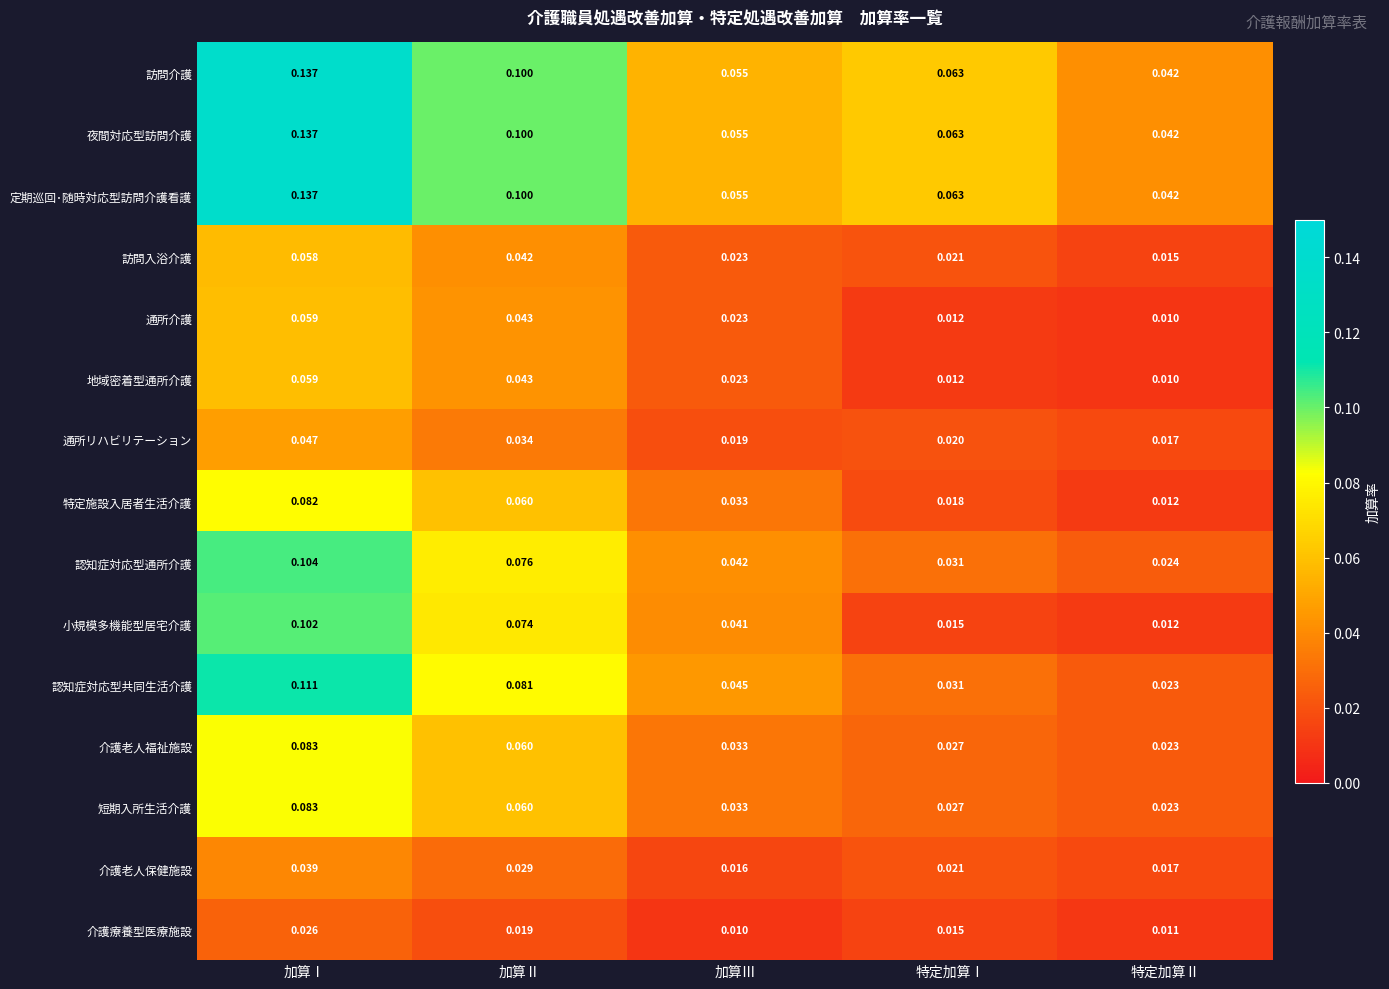

Between 加算Ⅰ and 特定加算Ⅰ, which series saw the biggest shift?

小規模多機能型居宅介護